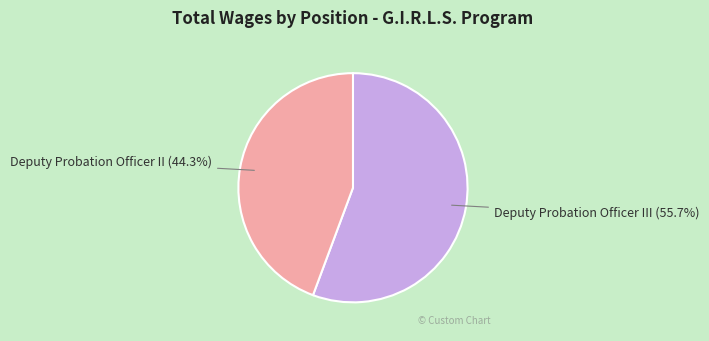

Which category has the smallest portion of the pie?

Deputy Probation Officer II